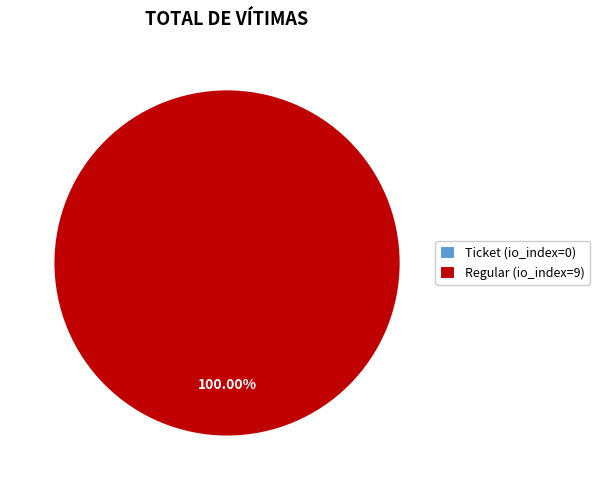

Between Ticket (io_index=0) and Regular (io_index=9), which is larger?

Regular (io_index=9)